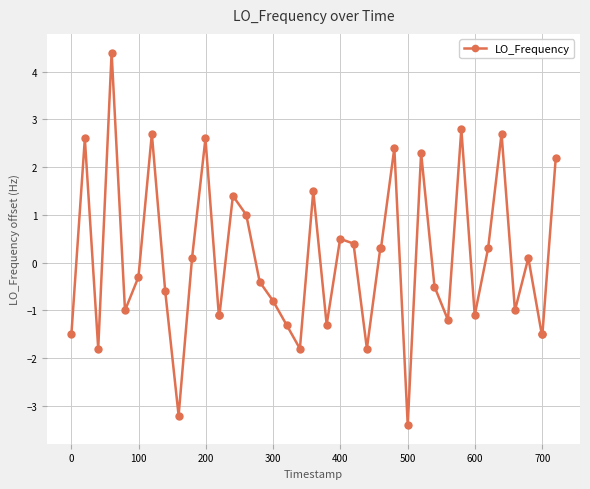

Does the chart have visible grid lines?

Yes